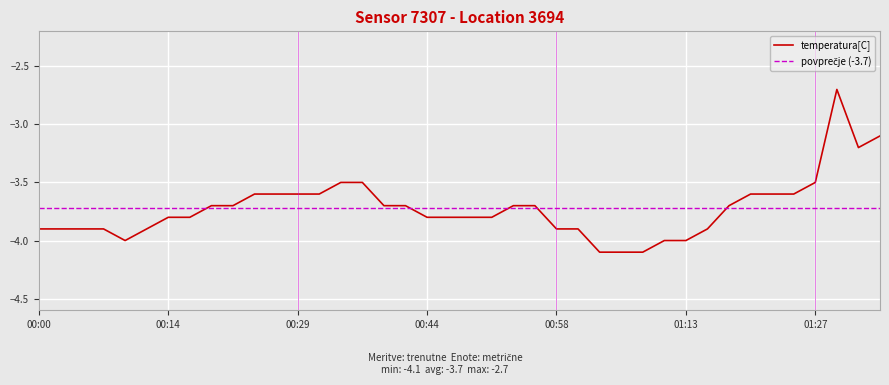

Where does the data first go above -3?

01:30